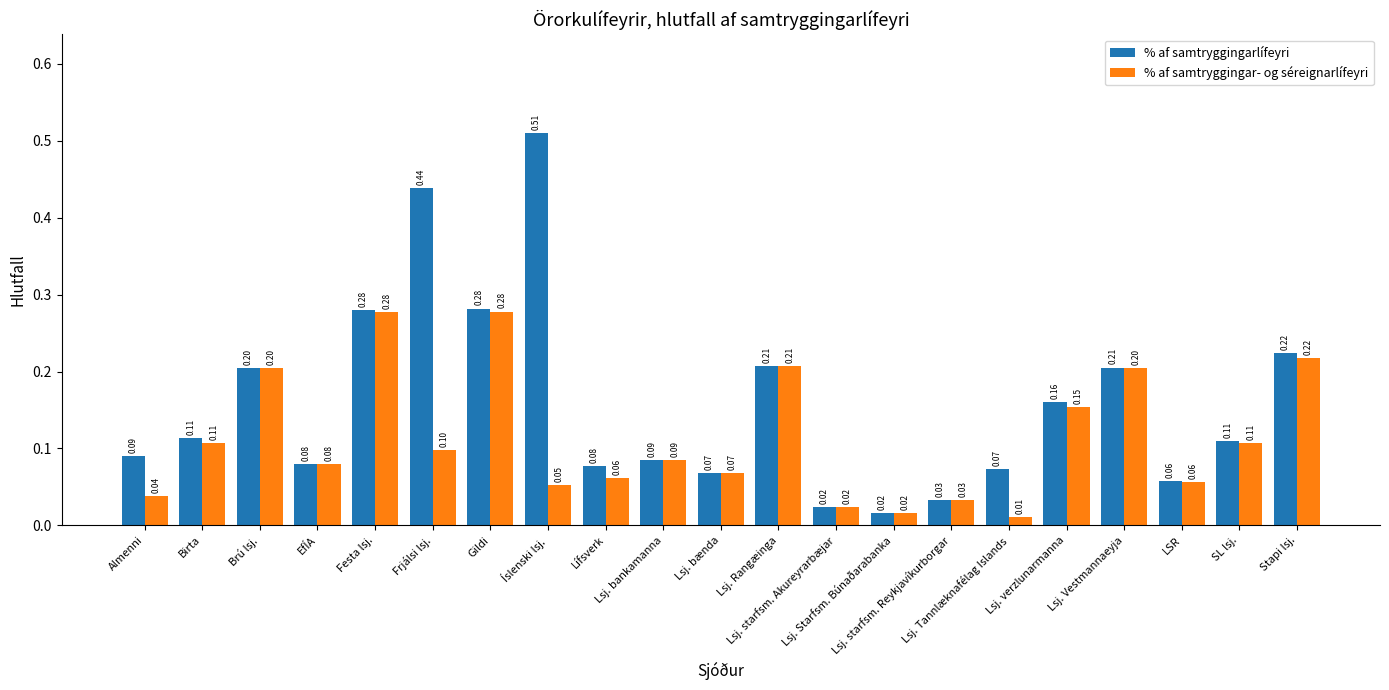

Rank the series by their maximum value, from lowest to highest.

% af samtryggingar- og séreignarlífeyri, % af samtryggingarlífeyri